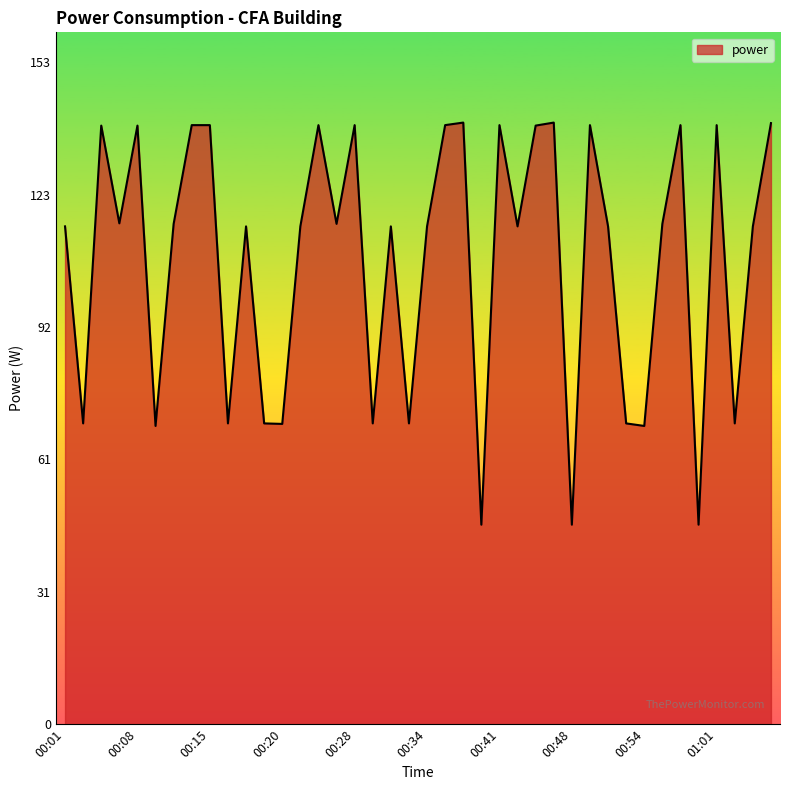

What is the minimum value shown in the chart?

46.2